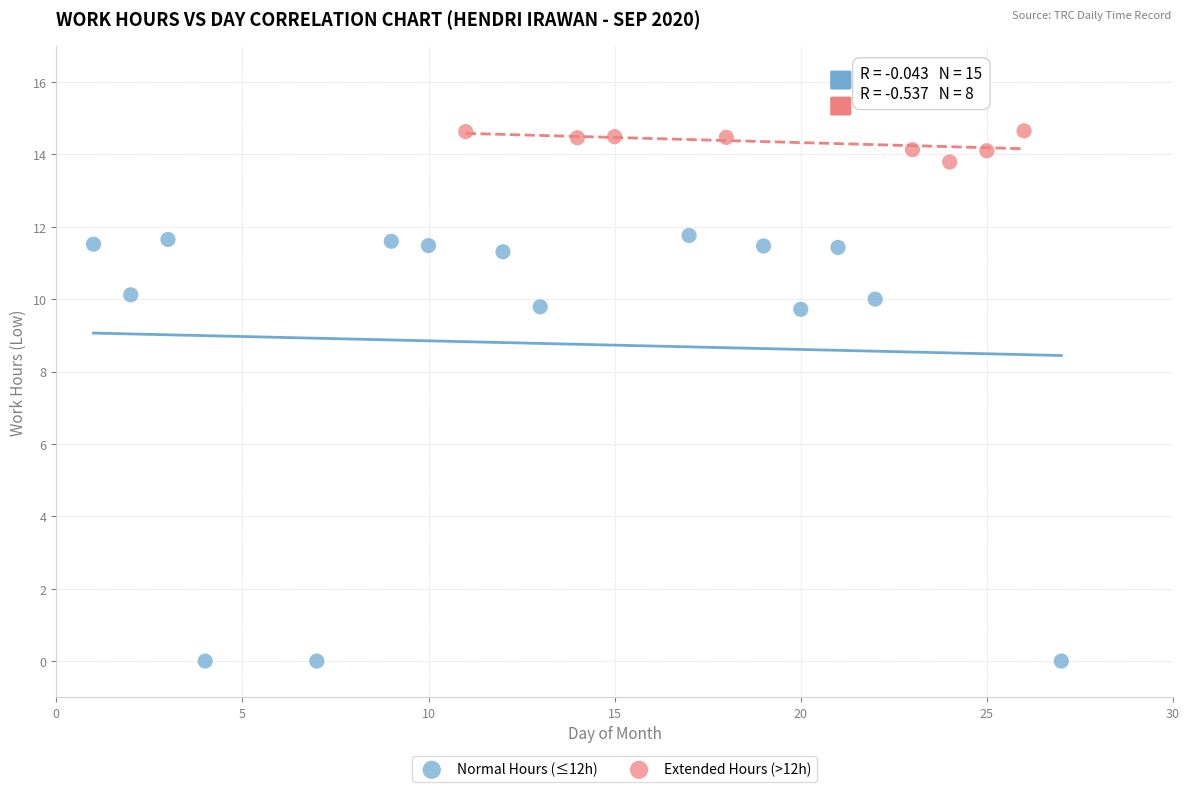

Which series reaches the minimum Y coordinate?

Normal Hours (≤12h)